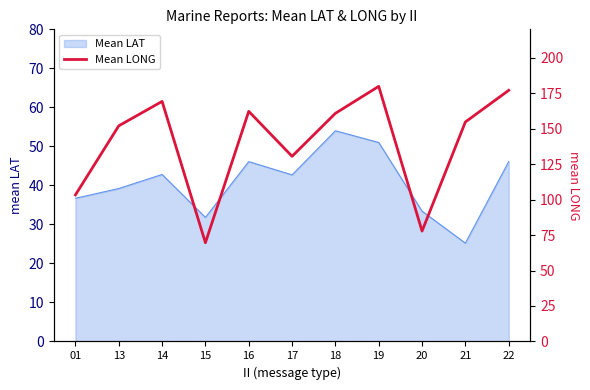

True or false: the data shows 154.7 at 21.

True